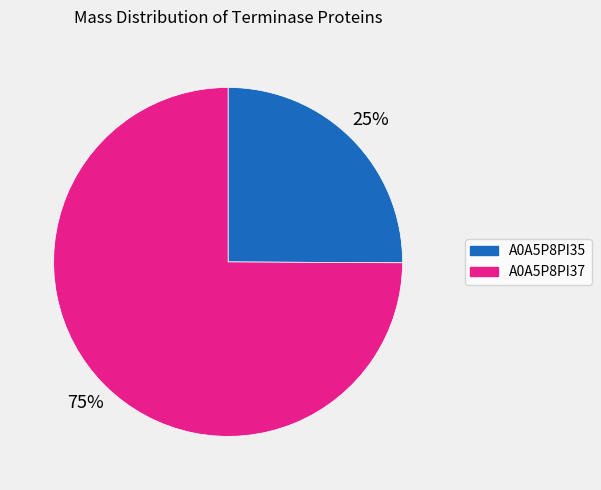

Count the number of slices in the pie.

2